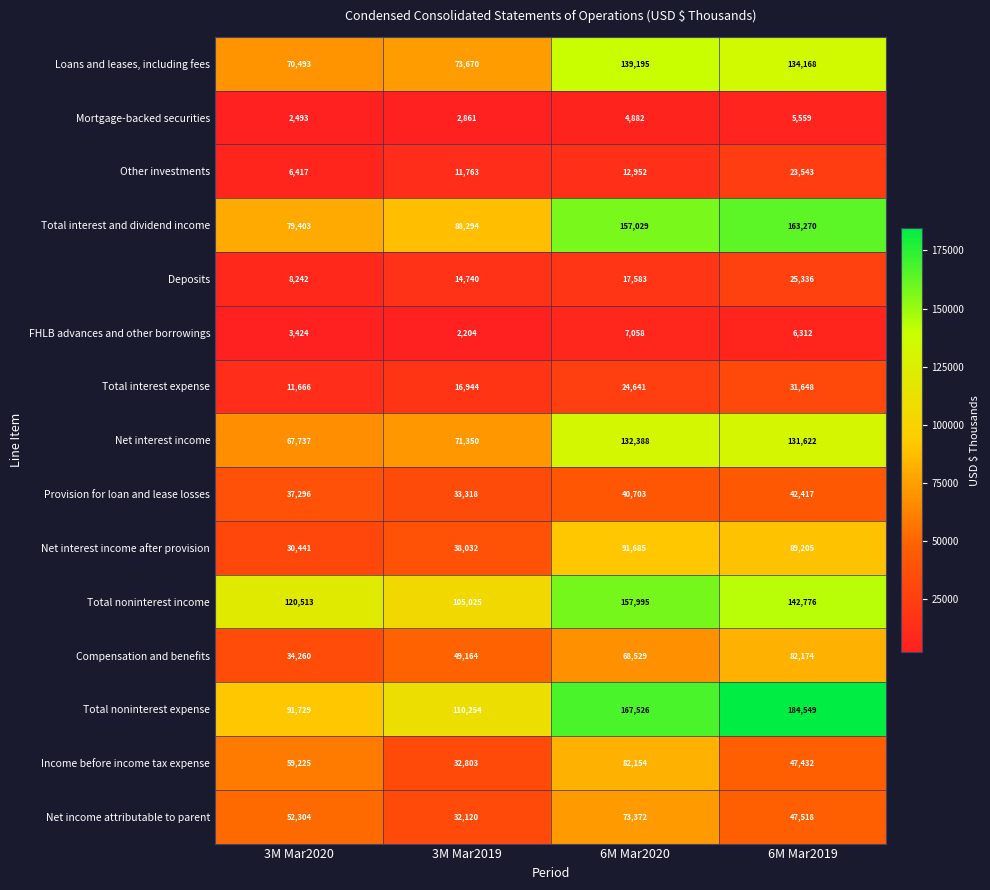

At which label is Net interest income closest to 100062?

3M Mar2019